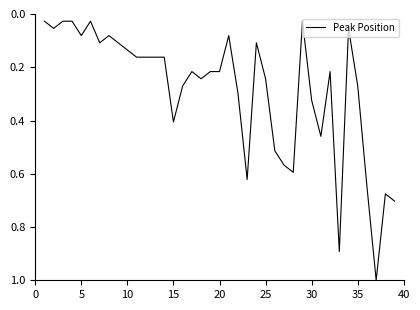

What is the maximum value shown in the chart?

1.0